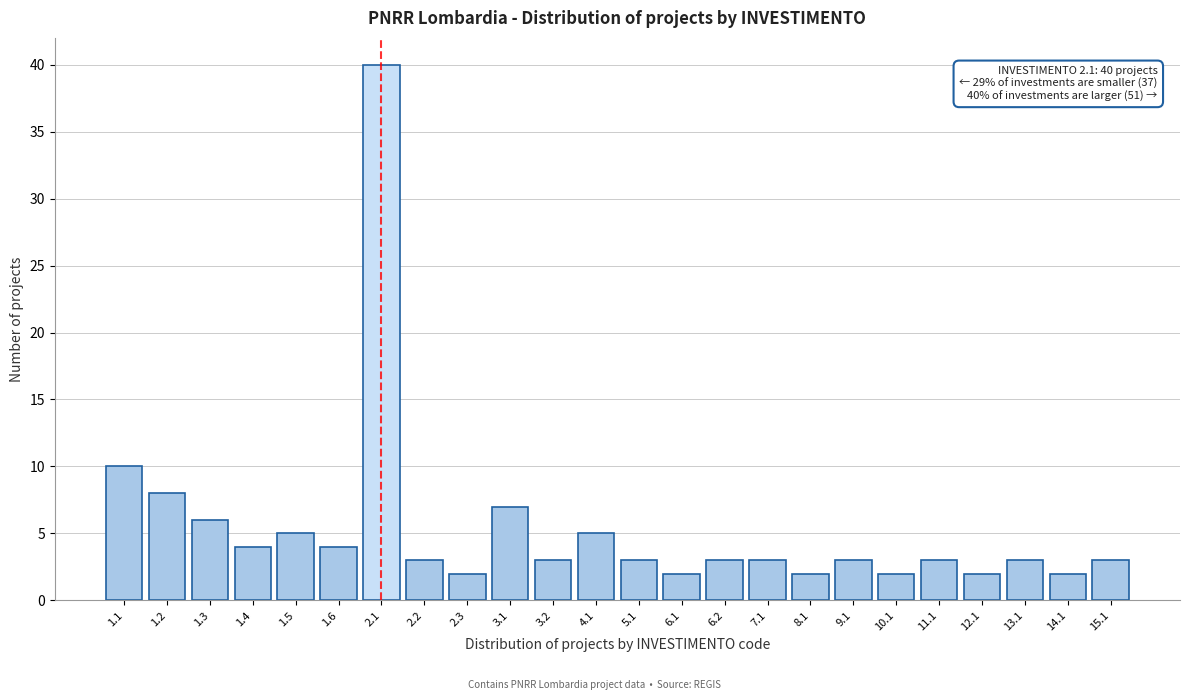

Reading right to left, extract all data points from this chart.

15.1=3	14.1=2	13.1=3	12.1=2	11.1=3	10.1=2	9.1=3	8.1=2	7.1=3	6.2=3	6.1=2	5.1=3	4.1=5	3.2=3	3.1=7	2.3=2	2.2=3	2.1=40	1.6=4	1.5=5	1.4=4	1.3=6	1.2=8	1.1=10